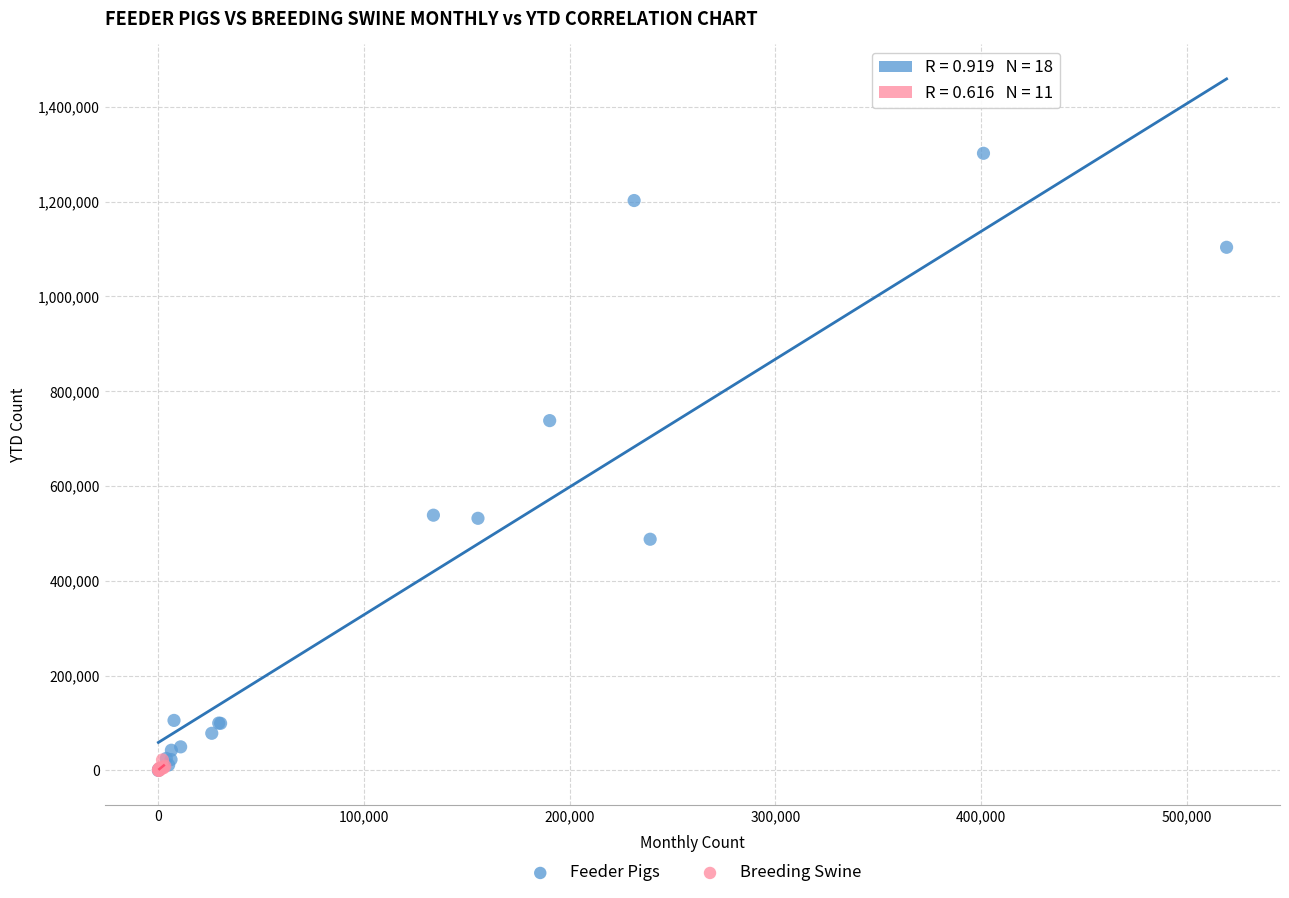

What are all the series names shown in the legend?

Feeder Pigs, Breeding Swine